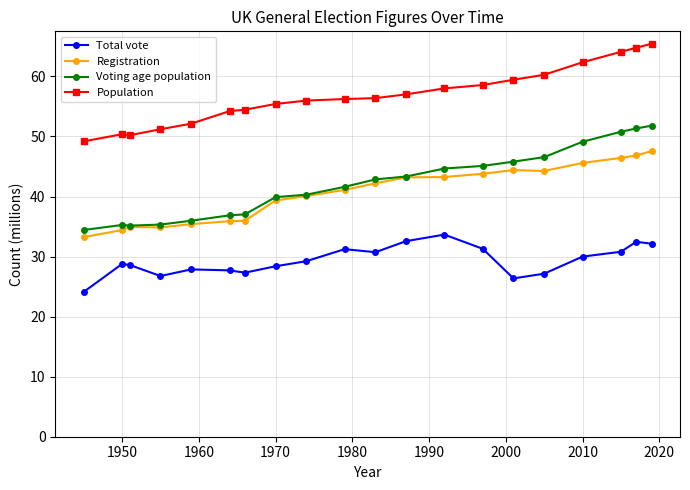

True or false: Registration has more than 1 interior local peaks.

True